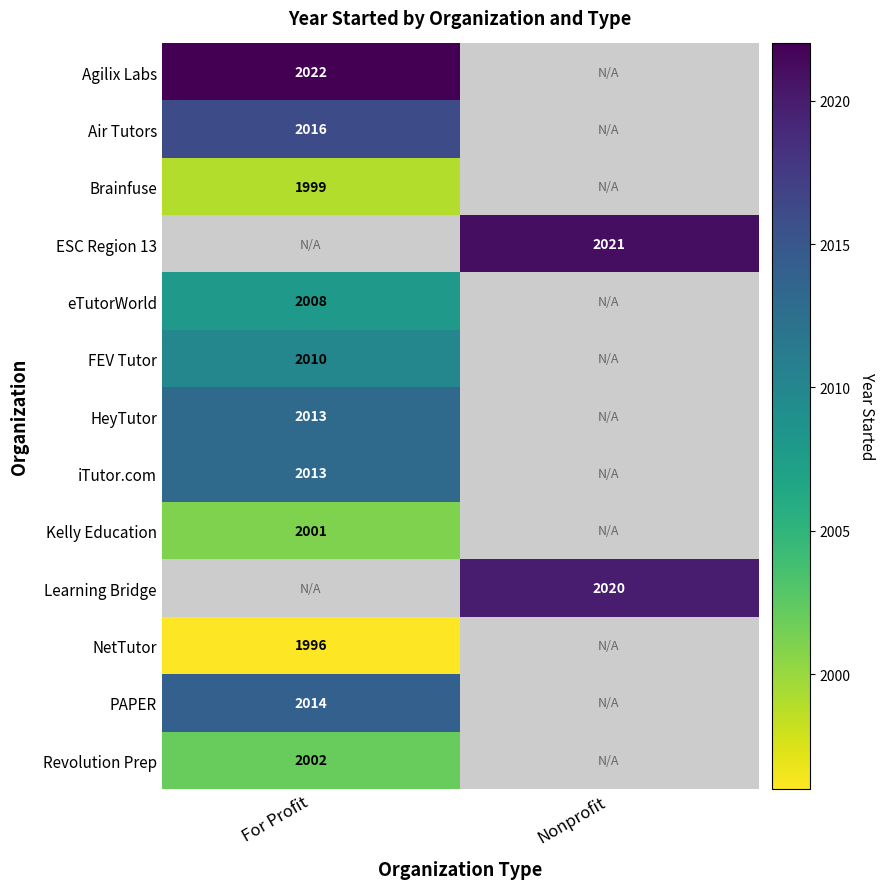

True or false: Air Tutors has a value of 2016 at For Profit.

True